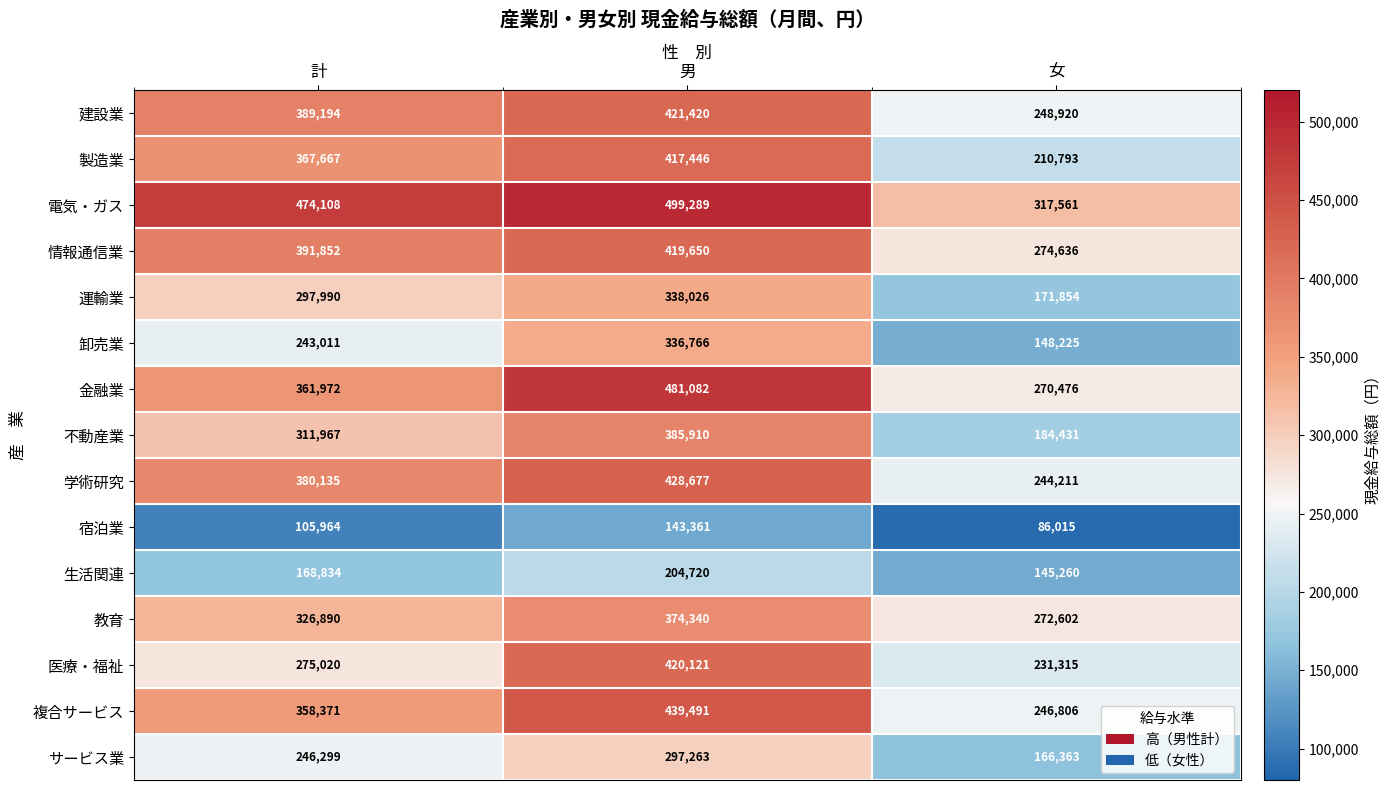

List the series in order of their peak value, highest first.

電気・ガス, 金融業, 複合サービス, 学術研究, 建設業, 医療・福祉, 情報通信業, 製造業, 不動産業, 教育, 運輸業, 卸売業, サービス業, 生活関連, 宿泊業